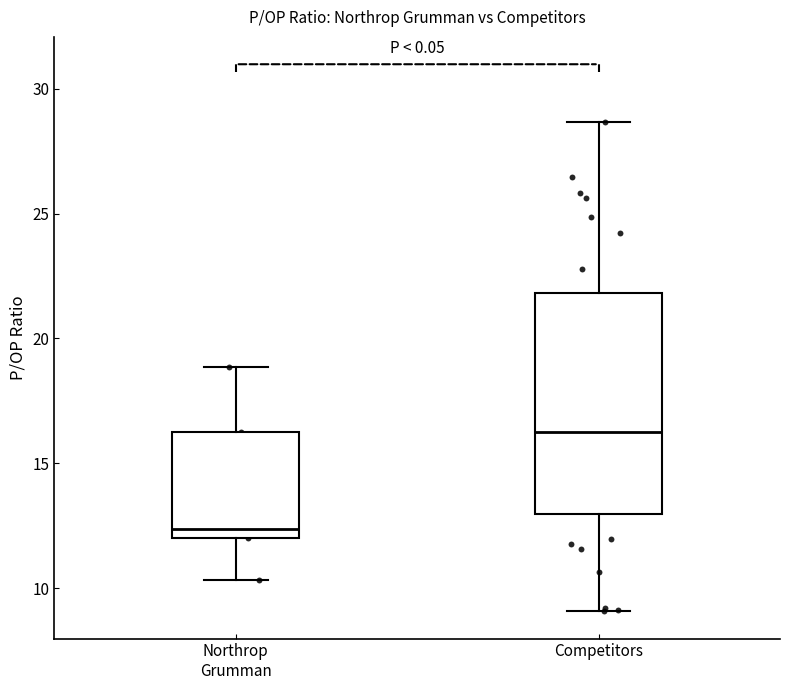

Reading left to right, transcribe this box plot: for each box, give where its median line is, the range the box spans, and where its two whiskers end, as read against the y-axis. The values are not printed on the chart, so give them approximately, as read against the axis.

Northrop Grumman: median 12.5, box 12.0 to 16.5, whiskers 10.5 to 19.0
Competitors: median 16.5, box 13.0 to 22.0, whiskers 9.0 to 28.5